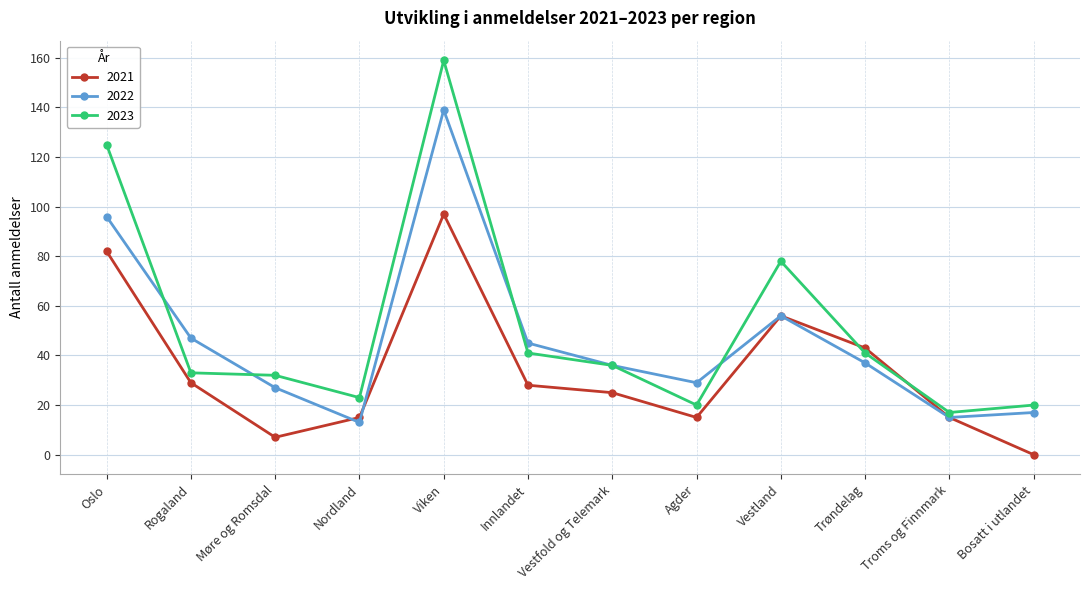

What are all the series names shown in the legend?

2021, 2022, 2023